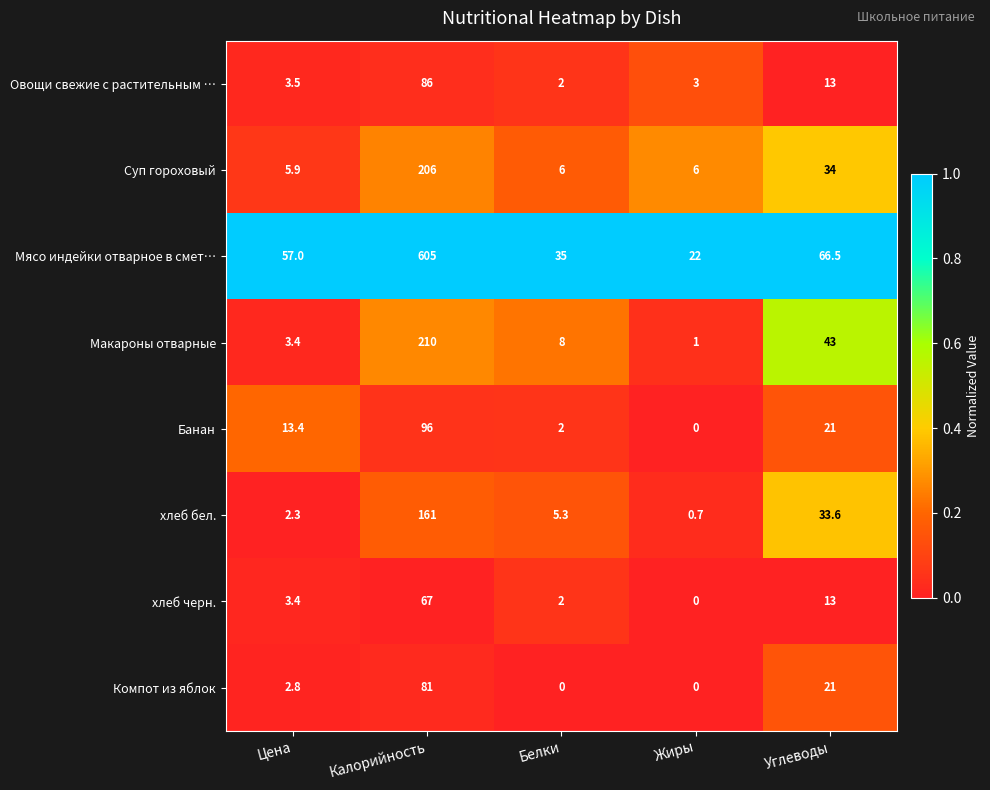

What is the difference between the Макароны отварные values at Углеводы and Цена?

39.6